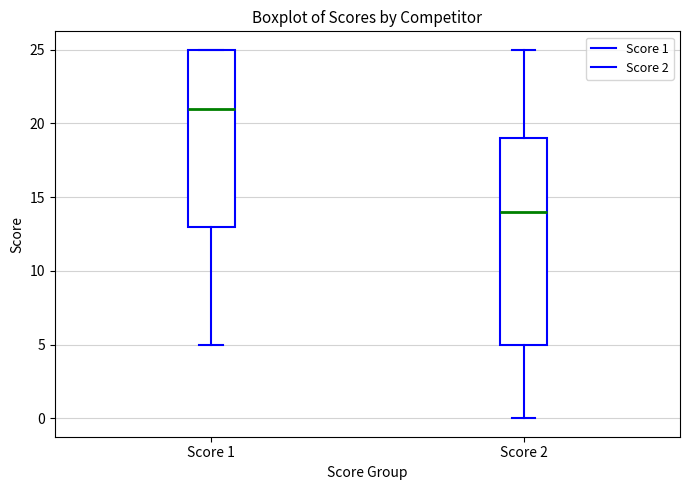

Reading left to right, read every box against the y-axis: the position of its median line, the range the box covers, and the ends of its whiskers. The values are not printed on the chart, so give them approximately, as read against the axis.

Score 1: median 21, box 13 to 25, whiskers 5 to 25
Score 2: median 14, box 5 to 19, whiskers 0 to 25